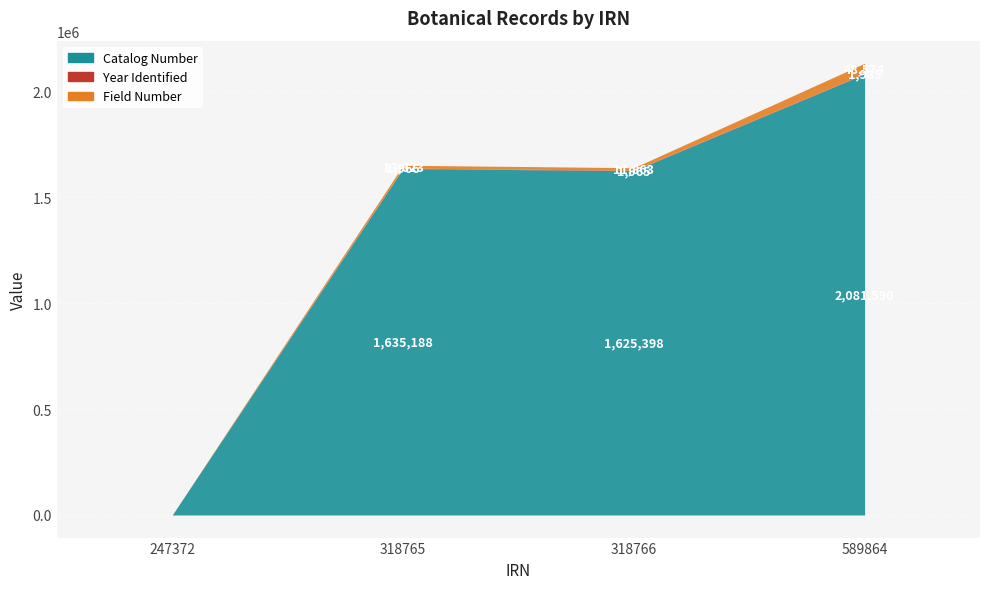

Read the Field Number value at 318765, to the nearest 10.

13620